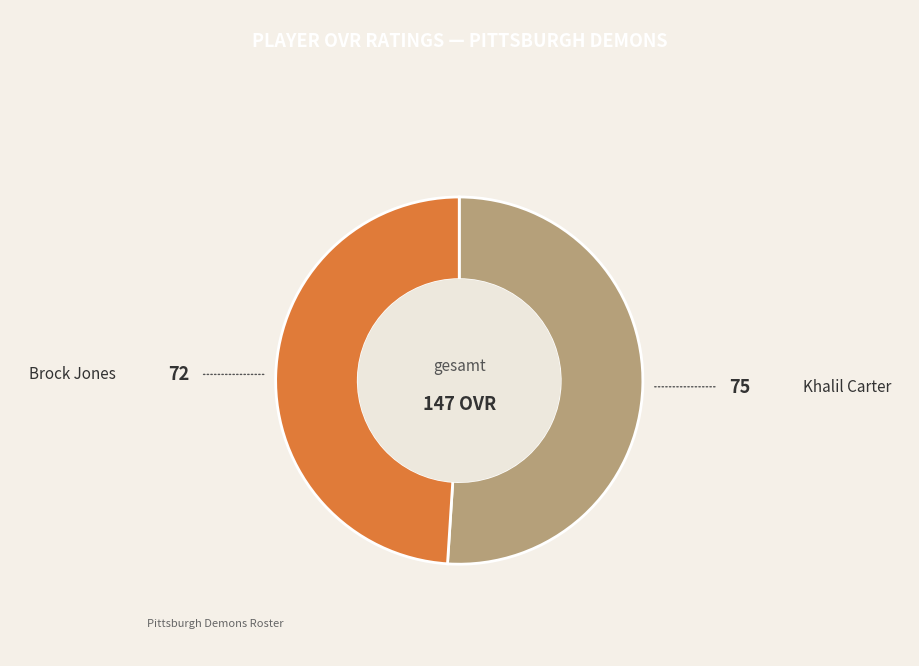

Does any single category account for the majority?

Yes